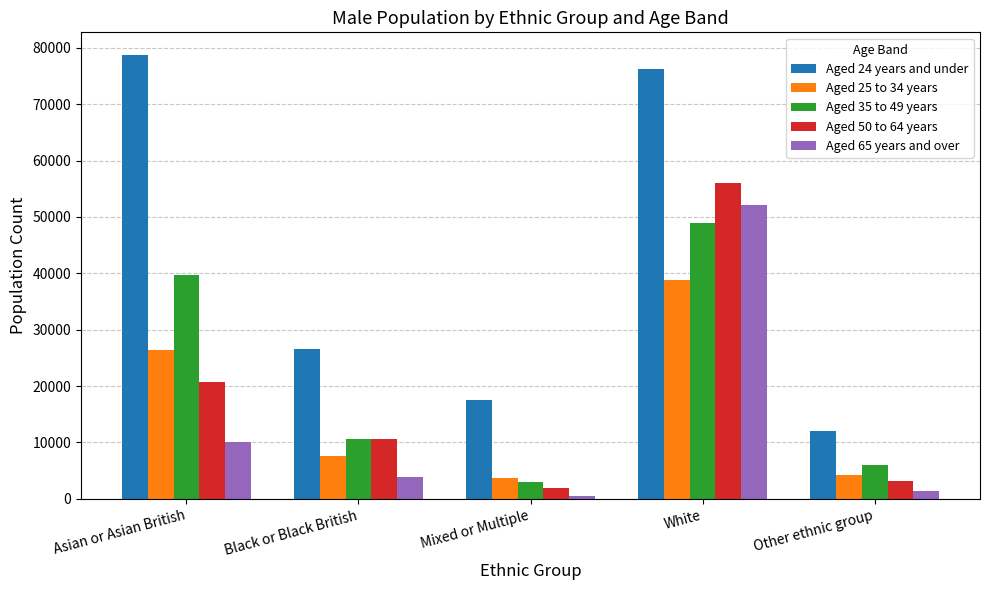

Reading left to right, extract all data points from this chart.

Aged 24 years and under: Asian or Asian British=78797	Black or Black British=26537	Mixed or Multiple=17498	White=76155	Other ethnic group=12082
Aged 25 to 34 years: Asian or Asian British=26393	Black or Black British=7609	Mixed or Multiple=3727	White=38827	Other ethnic group=4212
Aged 35 to 49 years: Asian or Asian British=39700	Black or Black British=10573	Mixed or Multiple=3014	White=48959	Other ethnic group=6087
Aged 50 to 64 years: Asian or Asian British=20677	Black or Black British=10559	Mixed or Multiple=1917	White=55960	Other ethnic group=3088
Aged 65 years and over: Asian or Asian British=10163	Black or Black British=3941	Mixed or Multiple=441	White=52143	Other ethnic group=1361